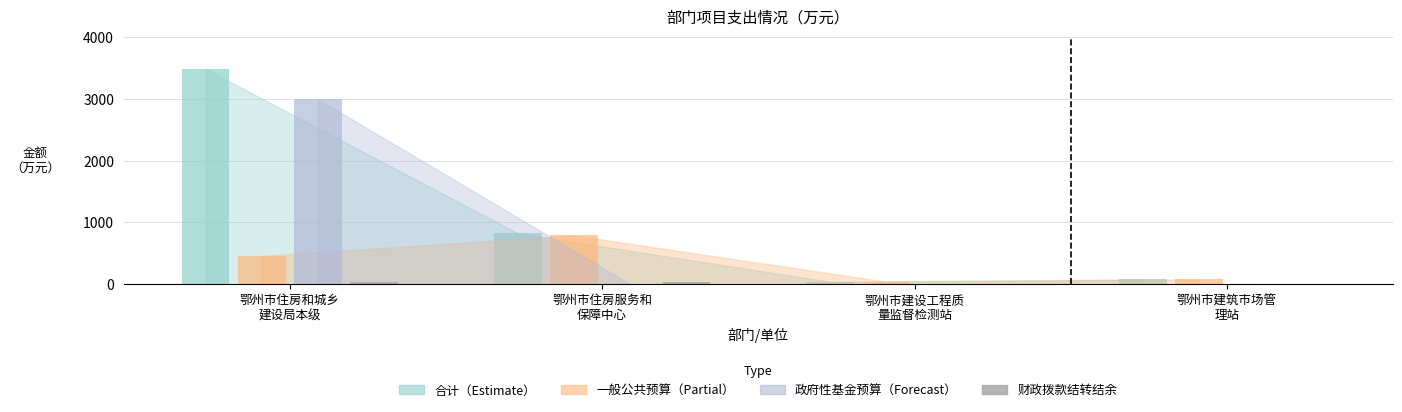

What is the greatest value displayed?

3490.7